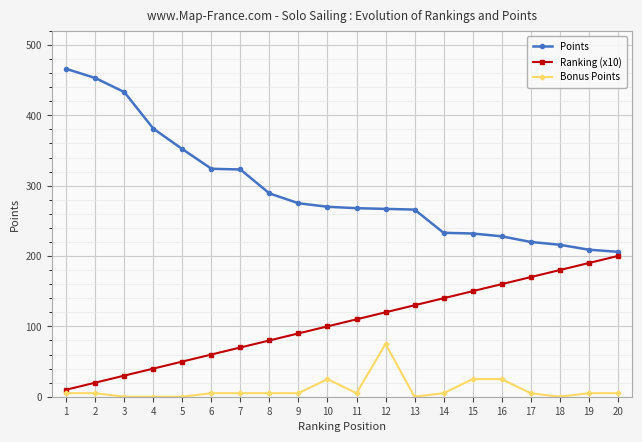

At which label does Ranking (x10) reach its minimum?

1